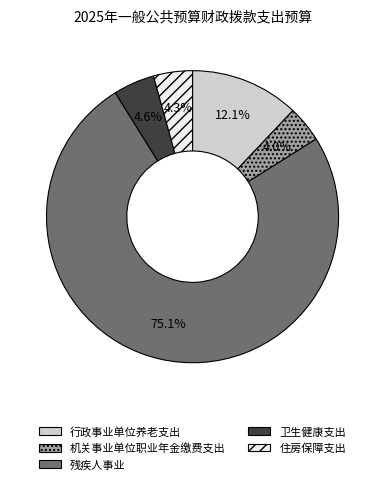

What is the majority slice?

残疾人事业